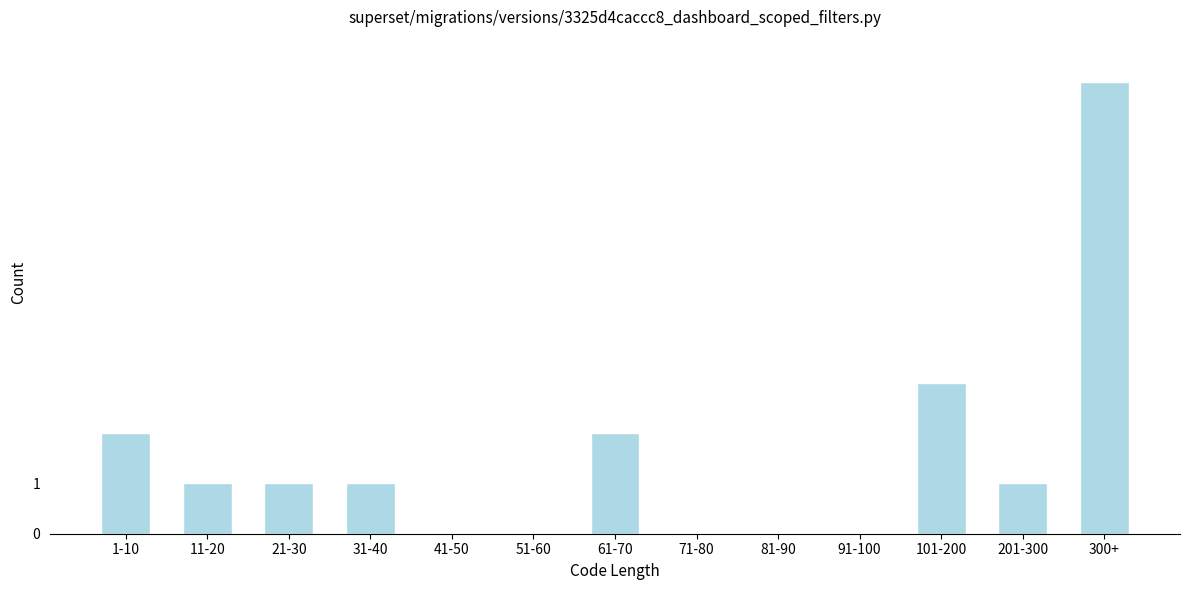

Reading left to right, extract all data points from this chart.

1-10=2	11-20=1	21-30=1	31-40=1	41-50=0	51-60=0	61-70=2	71-80=0	81-90=0	91-100=0	101-200=3	201-300=1	300+=9